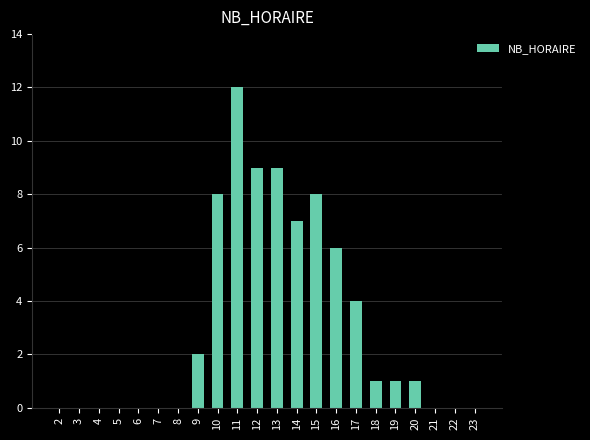

What is the change in value from 9 to 12?

+7